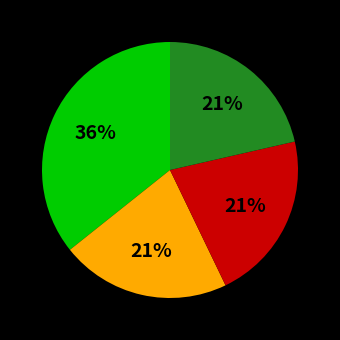

To the nearest percent, what is the average slice percentage?

25%